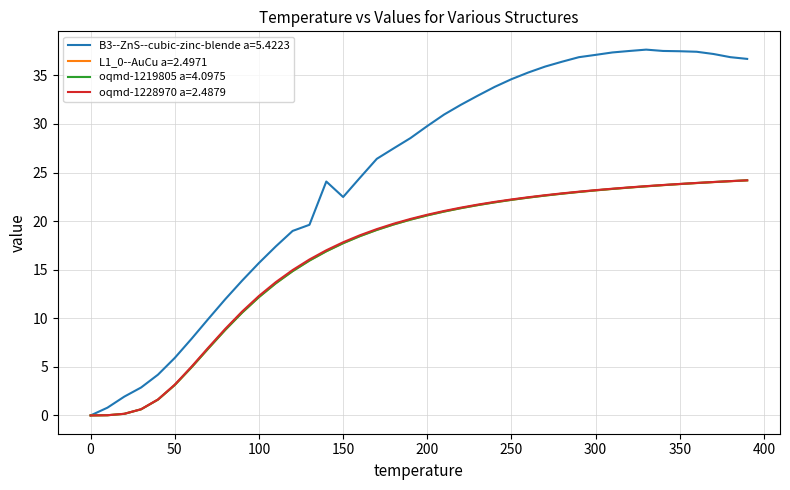

Which series has the largest total across all categories?

B3--ZnS--cubic-zinc-blende a=5.4223